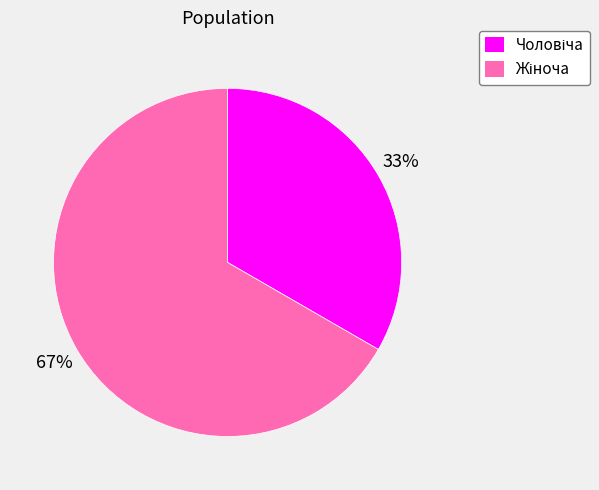

Is there any slice that represents more than half of the pie?

Yes